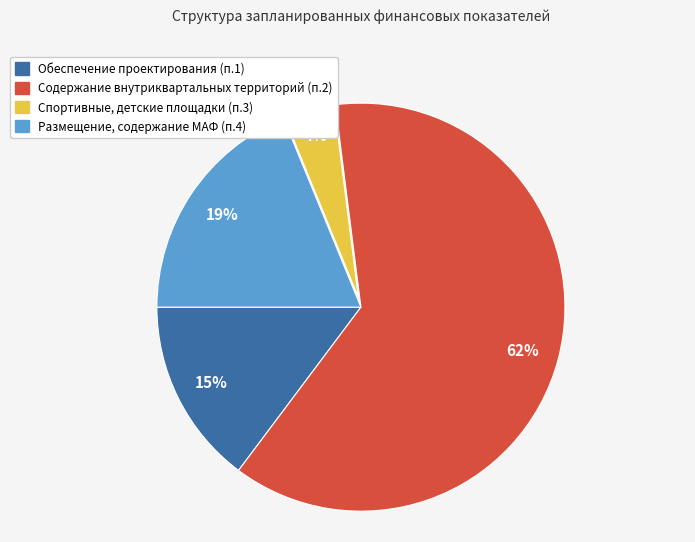

True or false: Содержание внутриквартальных территорий (п.2) accounts for 62% of the total.

True